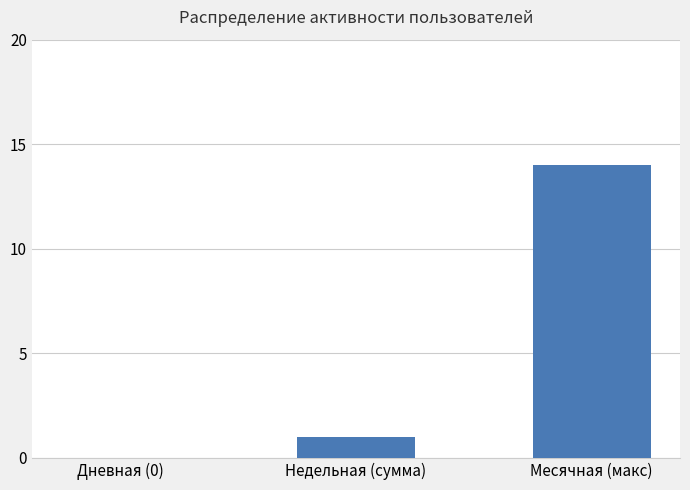

What is the sum of all values?

15